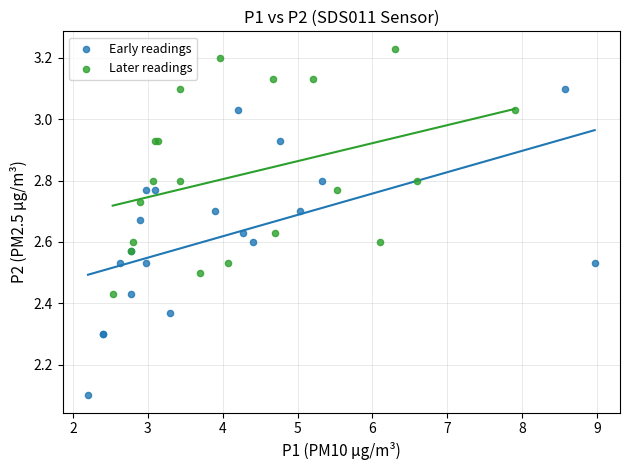

Which series contains the highest Y value?

Later readings